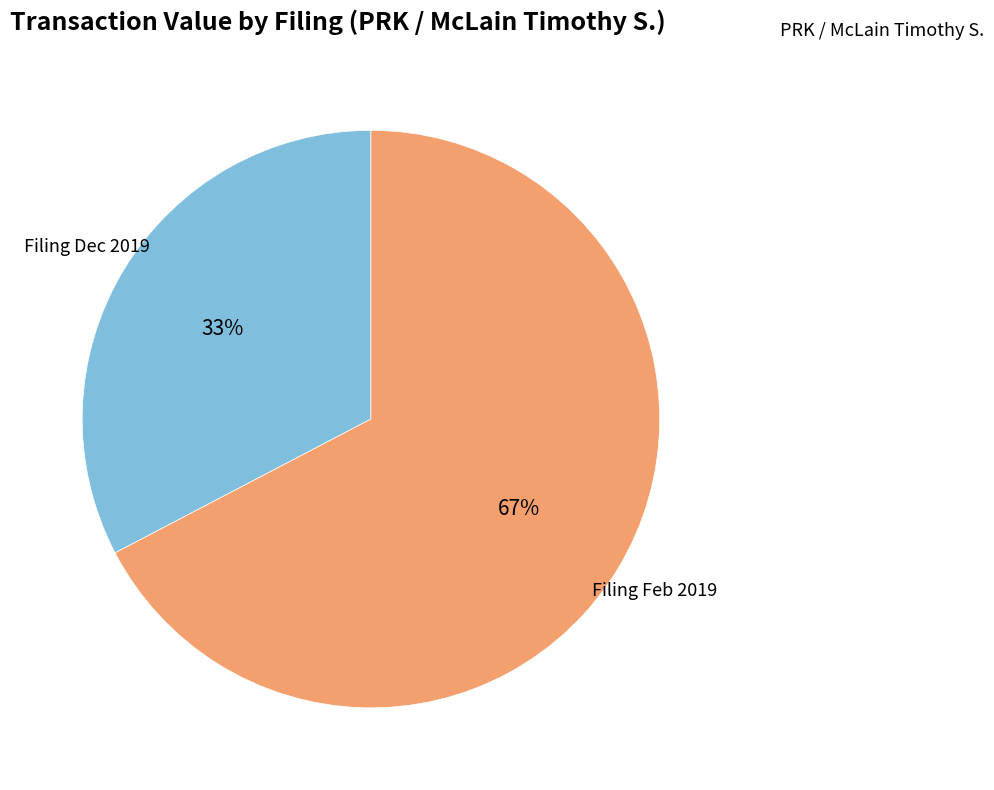

To the nearest percent, what is the average slice percentage?

50%